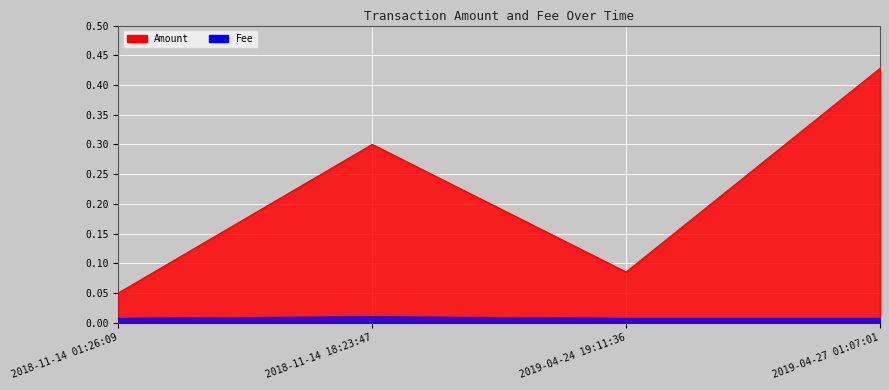

Rank the series at 2019-04-24 19:11:36 from lowest to highest value.

Fee, Amount